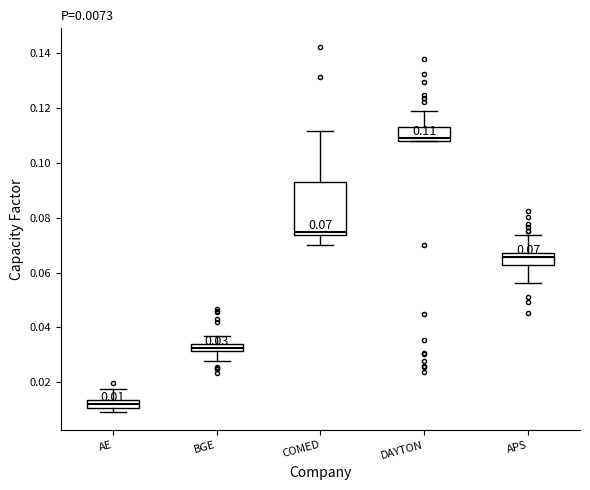

Which box's median line is the lowest?

AE